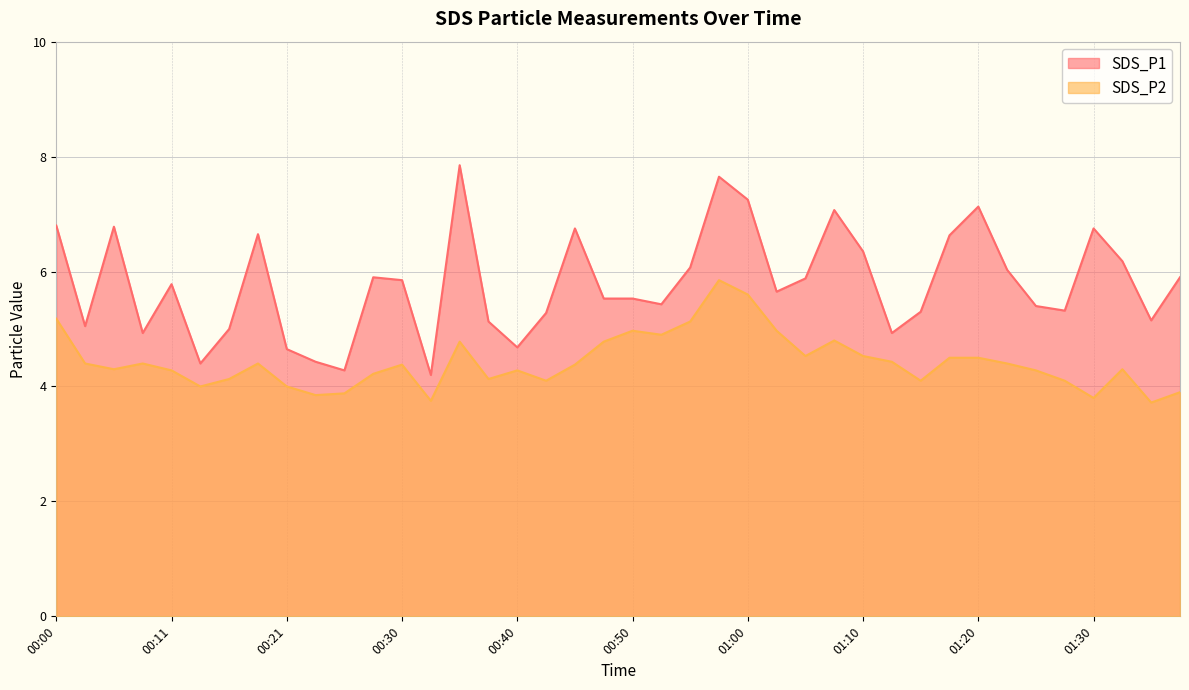

True or false: SDS_P1 has a value of 11.7 at 00:00.

False